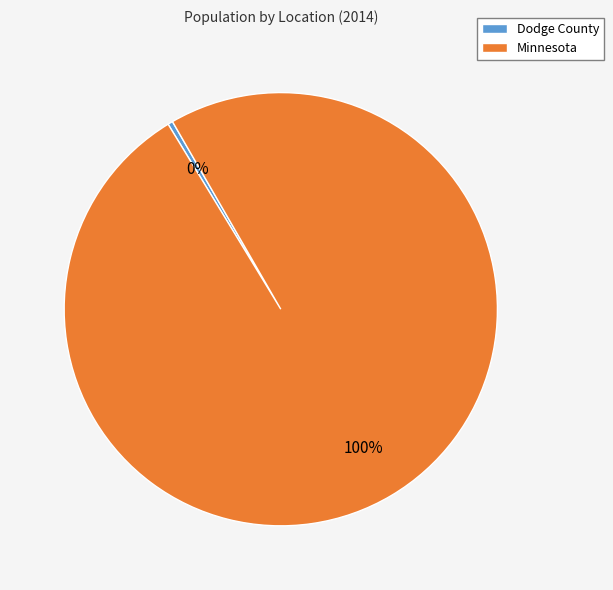

To the nearest percent, what is the combined percentage of Dodge County and Minnesota?

100%